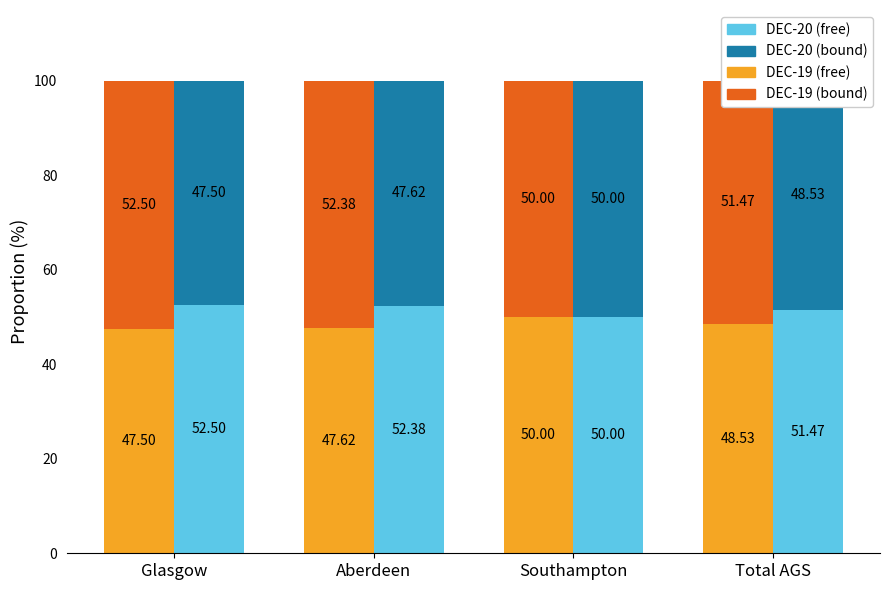

Which category has the highest value across all series?

Glasgow